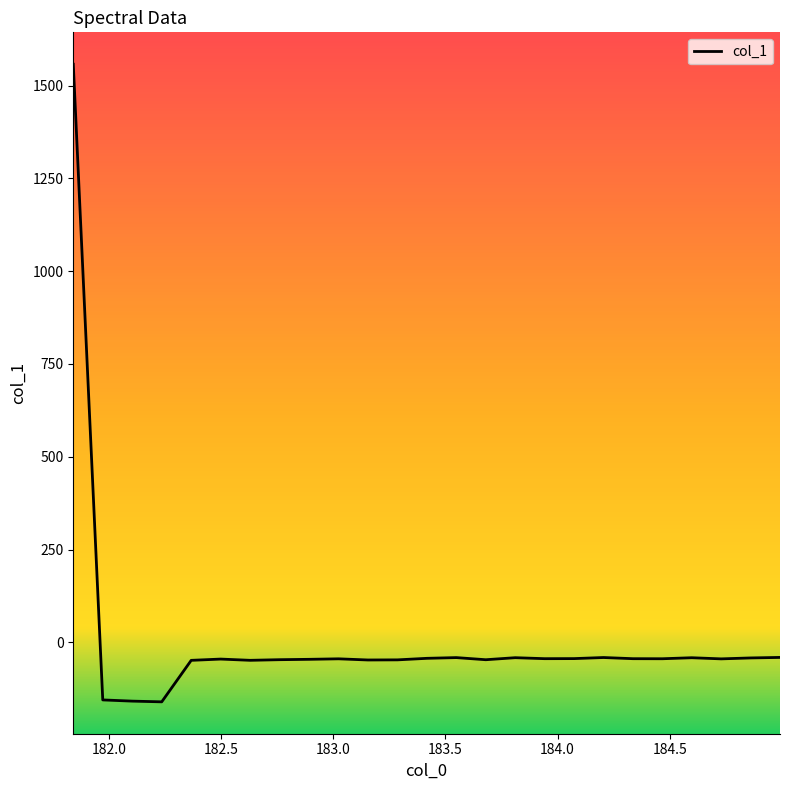

True or false: there are more than 1 points higher than both neighbors.

True